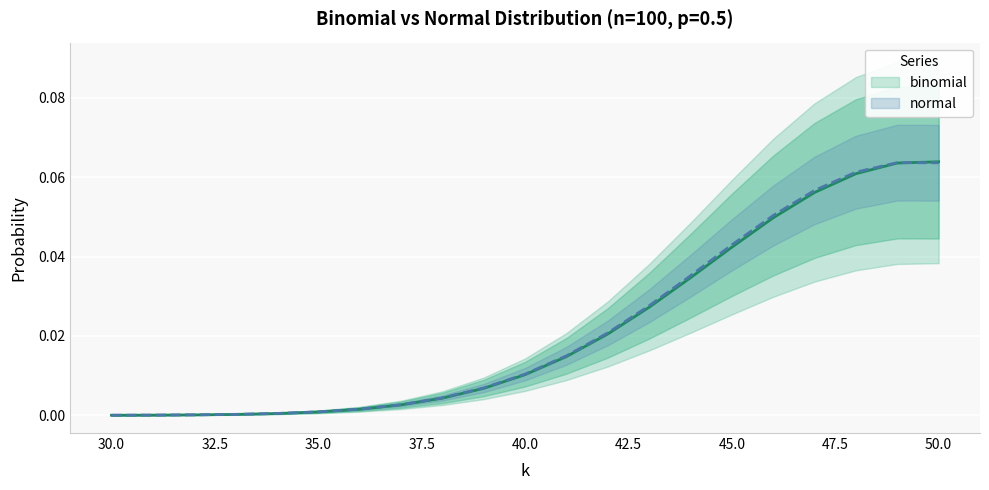

Which series has the largest total across all categories?

normal